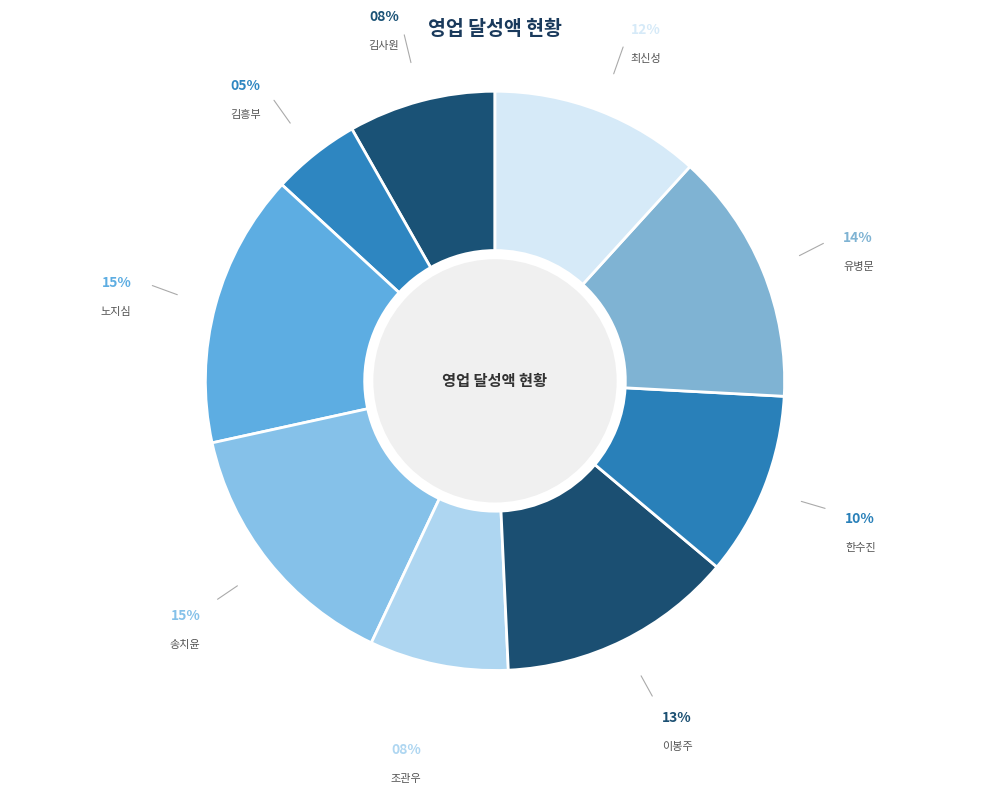

Which slice is the smallest?

김흥부